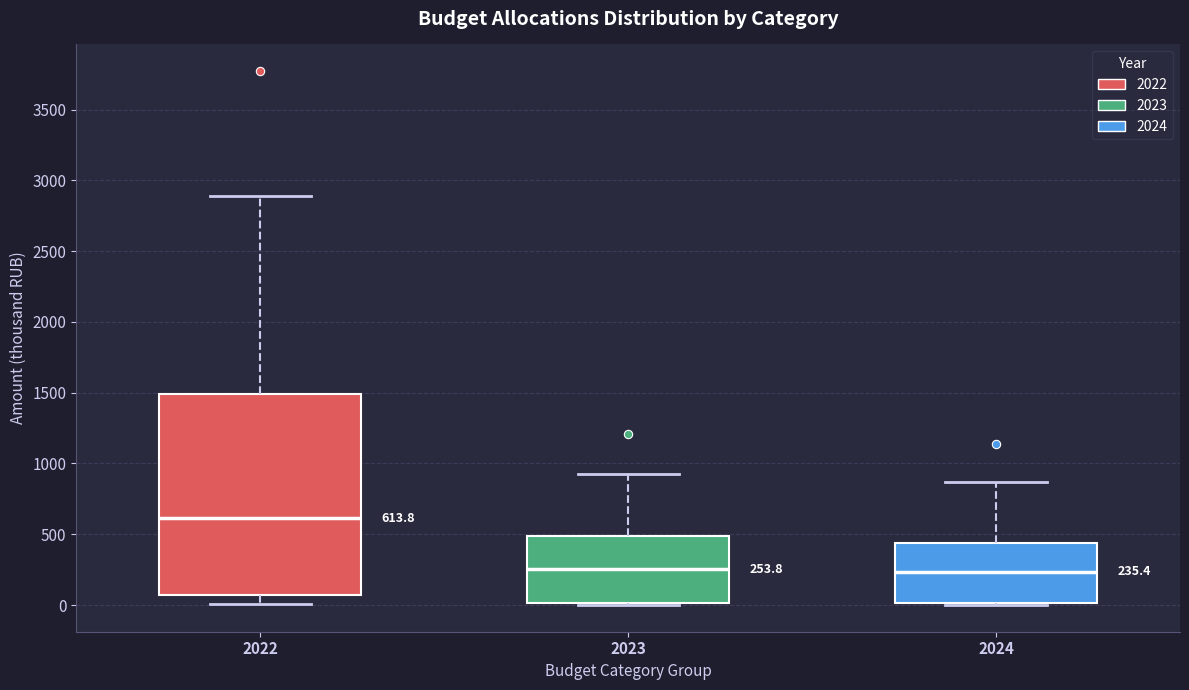

Comparing the boxes themselves (not the whiskers), which one is the tallest?

2022